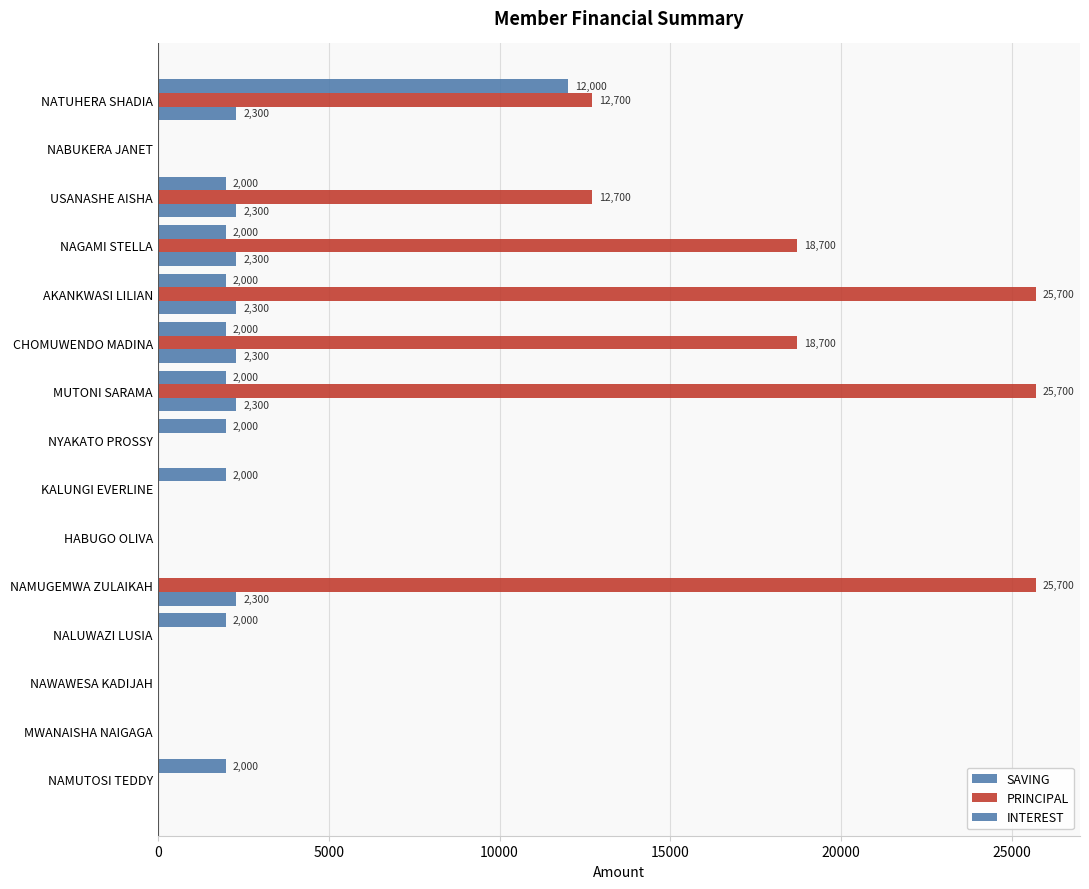

How many distinct data groups are displayed?

3